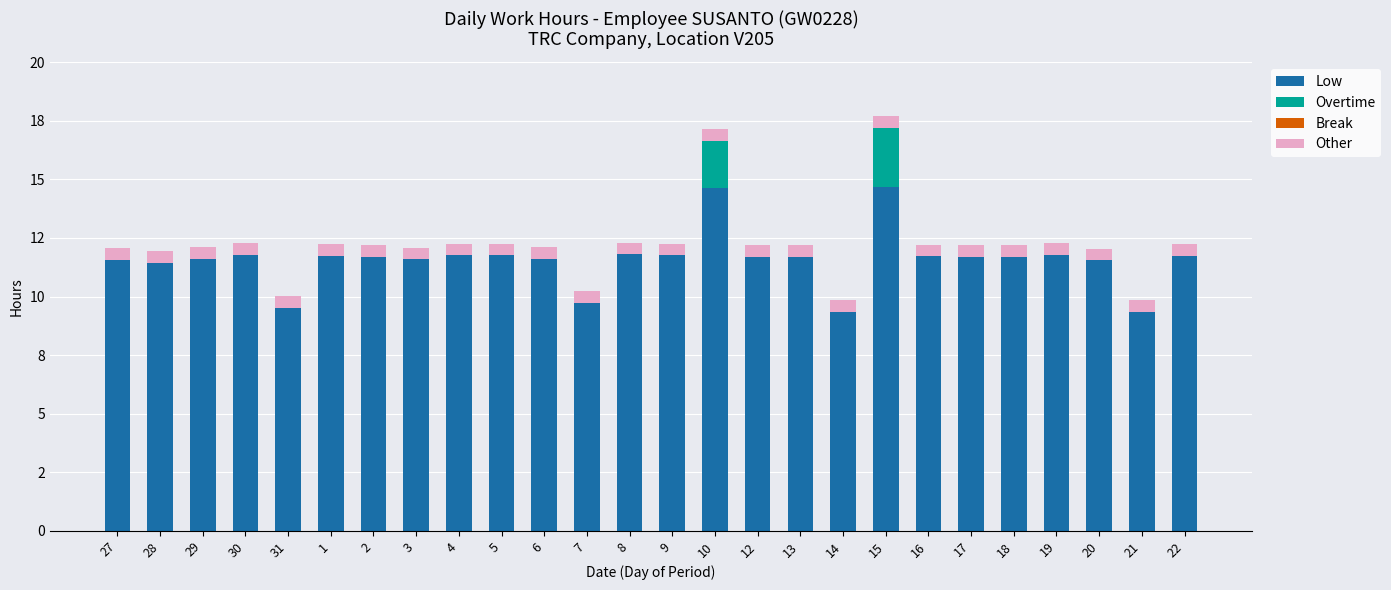

Which series has the widest spread of values?

Low